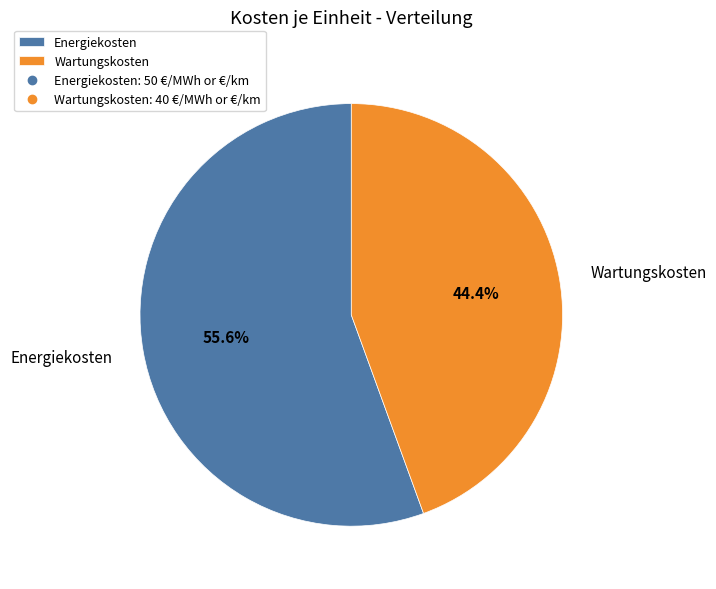

What percentage is the Energiekosten slice, to the nearest percent?

56%